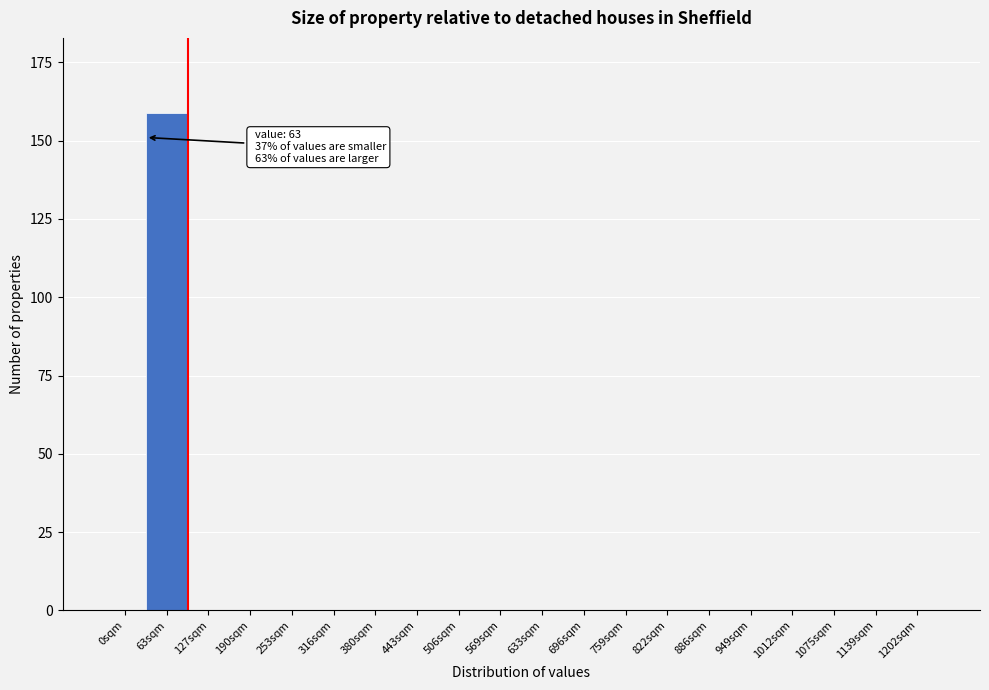

Reading right to left, what are all the values shown in this chart?

1202sqm=0	1139sqm=0	1075sqm=0	1012sqm=0	949sqm=0	886sqm=0	822sqm=0	759sqm=0	696sqm=0	633sqm=0	569sqm=0	506sqm=0	443sqm=0	380sqm=0	316sqm=0	253sqm=0	190sqm=0	127sqm=0	63sqm=159	0sqm=0